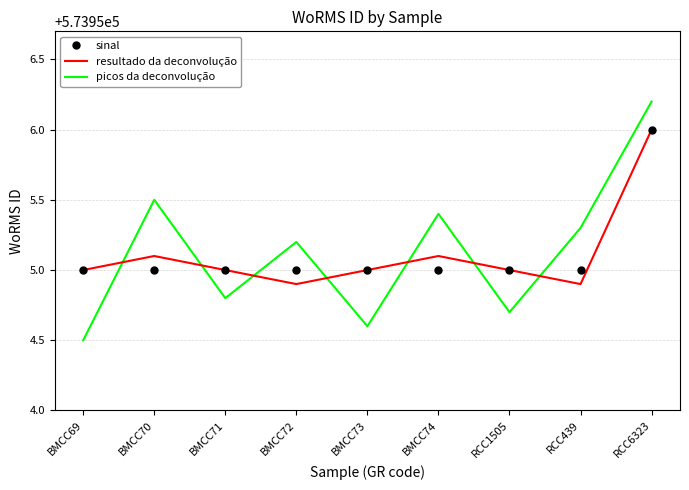

Reading right to left, list all the values displayed in this chart.

sinal: 573956.0	573955.0	573955.0	573955.0	573955.0	573955.0	573955.0	573955.0	573955.0
resultado da deconvolução: 573956.0	573954.9	573955.0	573955.1	573955.0	573954.9	573955.0	573955.1	573955.0
picos da deconvolução: 573956.2	573955.3	573954.7	573955.4	573954.6	573955.2	573954.8	573955.5	573954.5